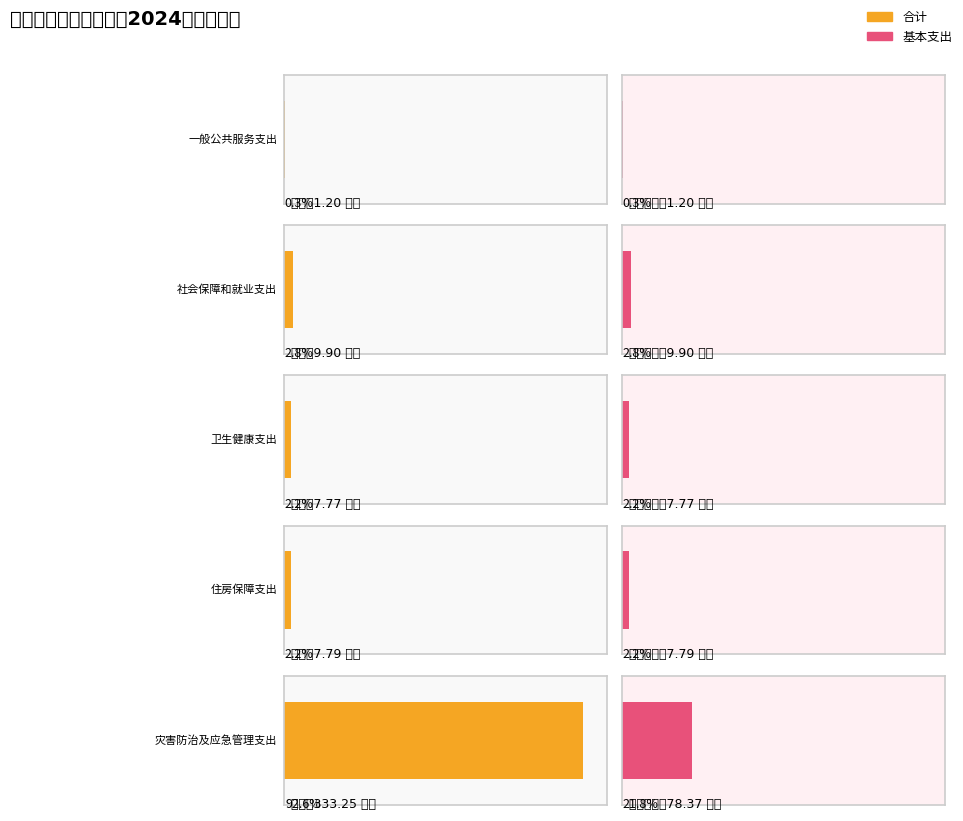

Between 一般公共服务支出 and 卫生健康支出, which series saw the biggest shift?

合计